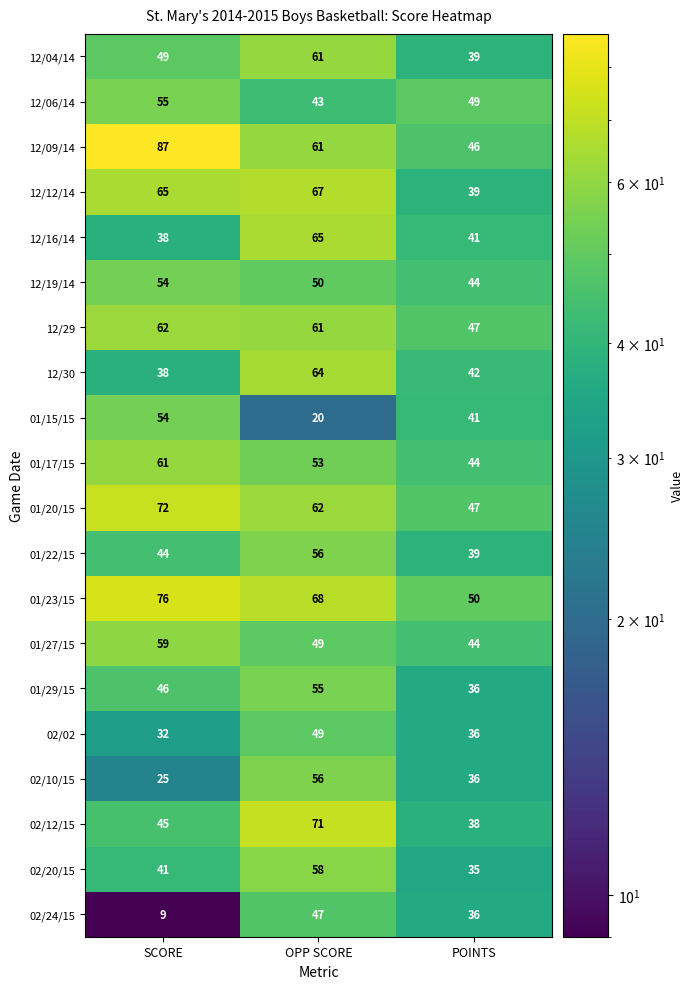

Is it true that 01/17/15 equals 58 at POINTS?

False